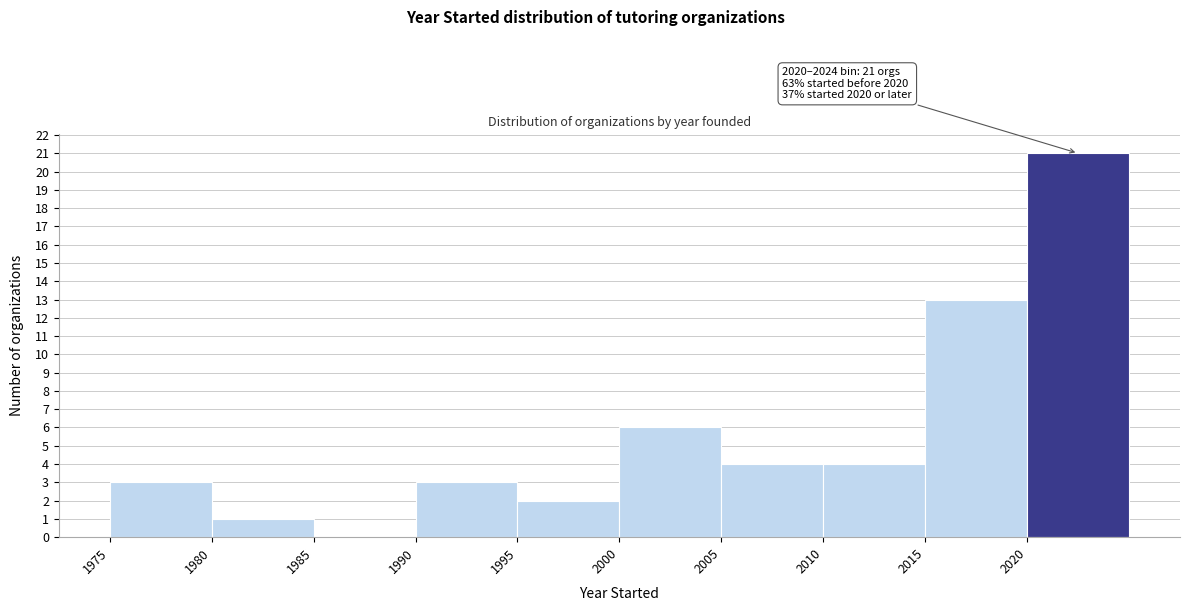

Over which range of the x-axis is the bar tallest?

2020 to 2025